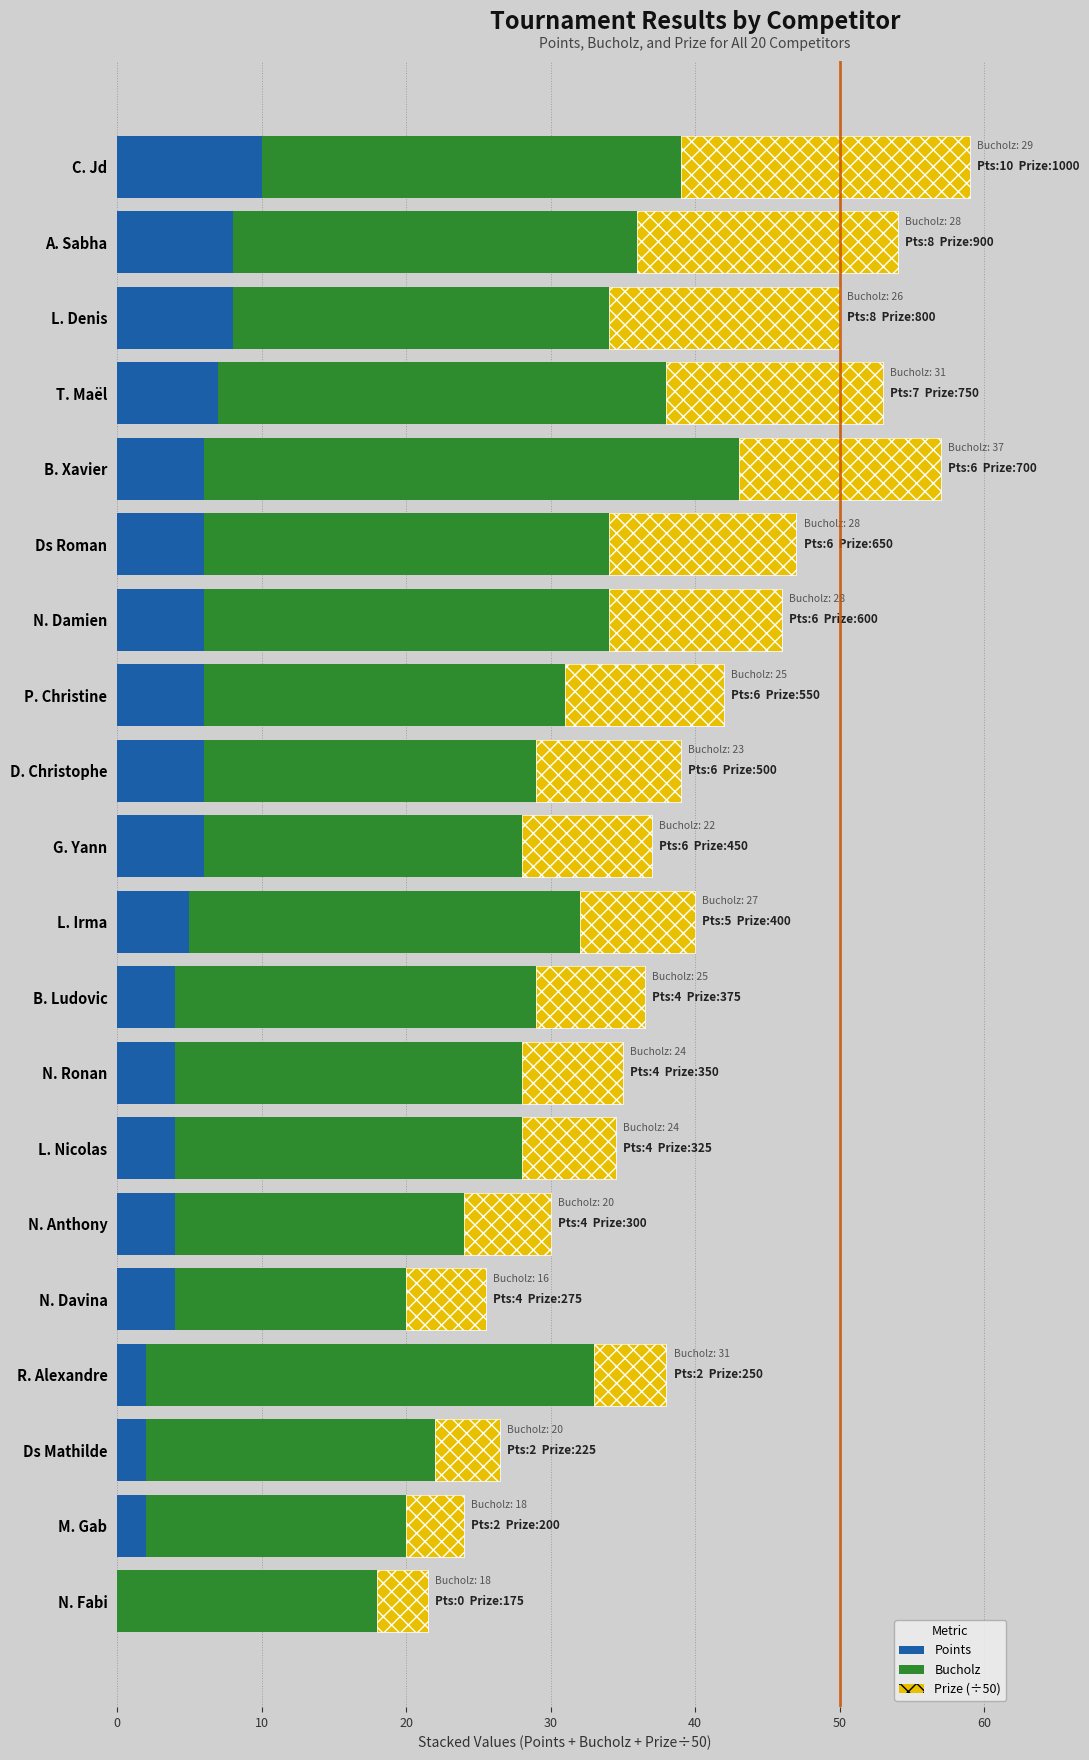

True or false: Prize (÷50) has a value of 11.0 at L. Irma.

False